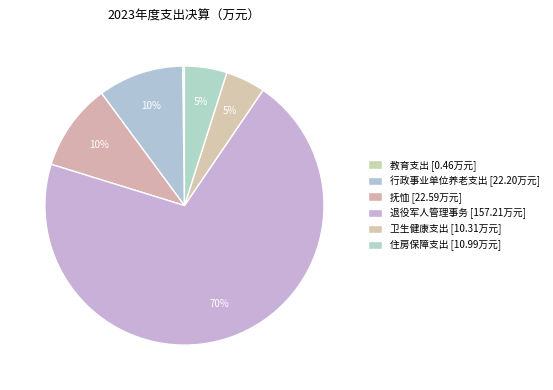

What is the change in value from 退役军人管理事务 to 卫生健康支出?

-146.9